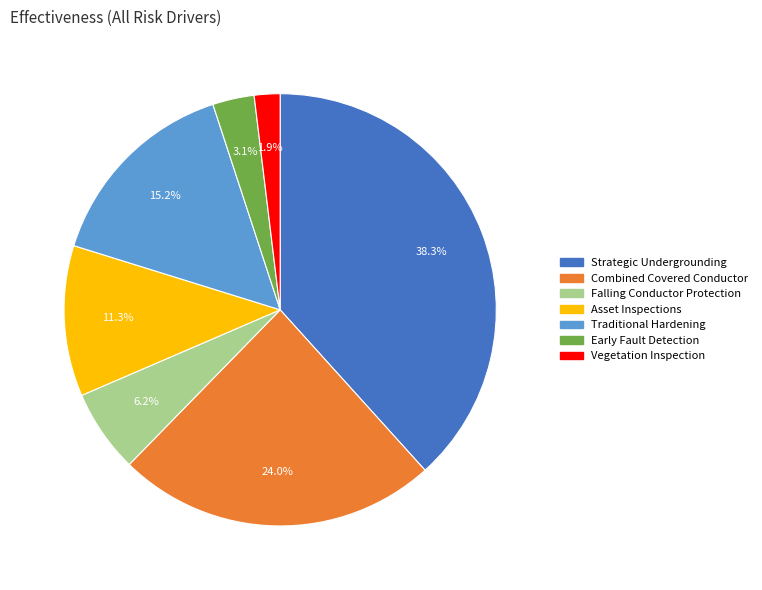

To the nearest percent, what percentage of the pie is Traditional Hardening?

15%